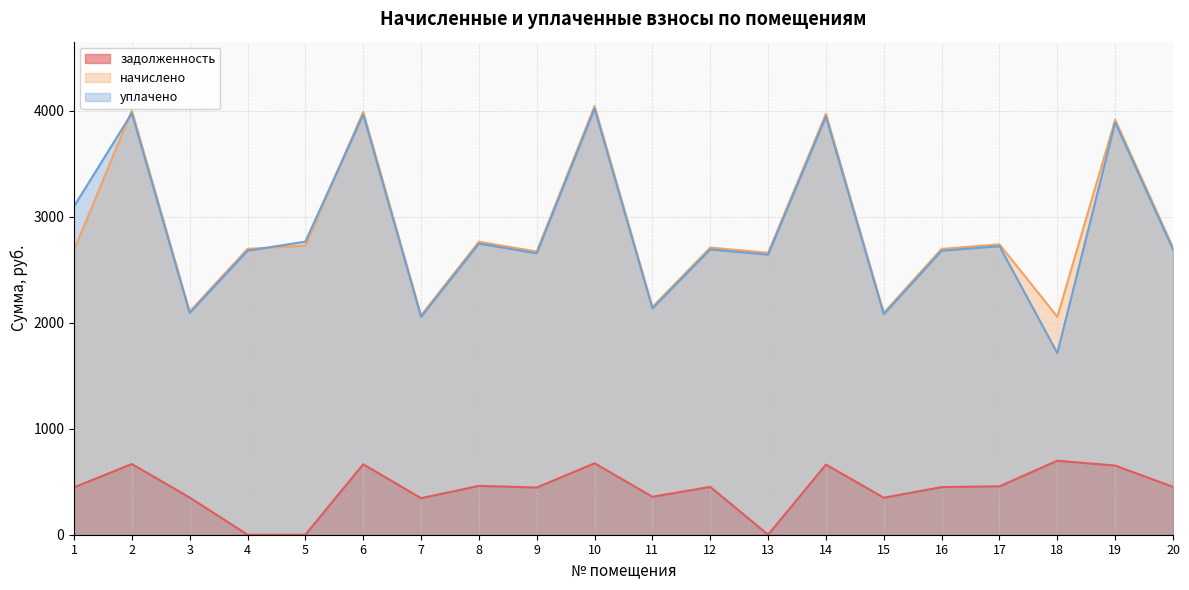

What is the average value of the уплачено series?

2862.0